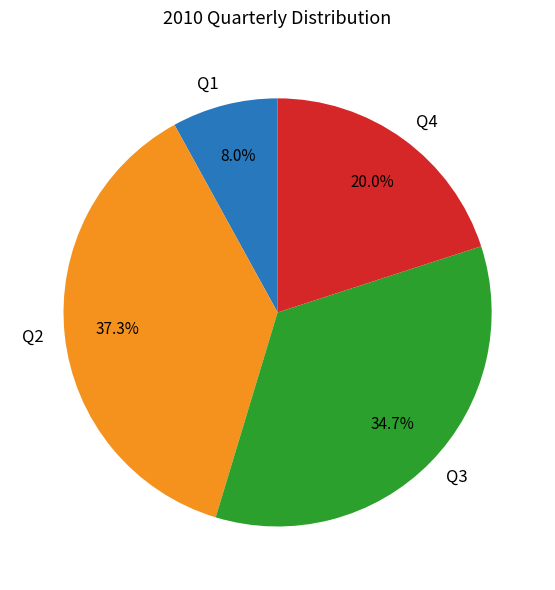

How much of the chart is everything except Q3?

65.3%